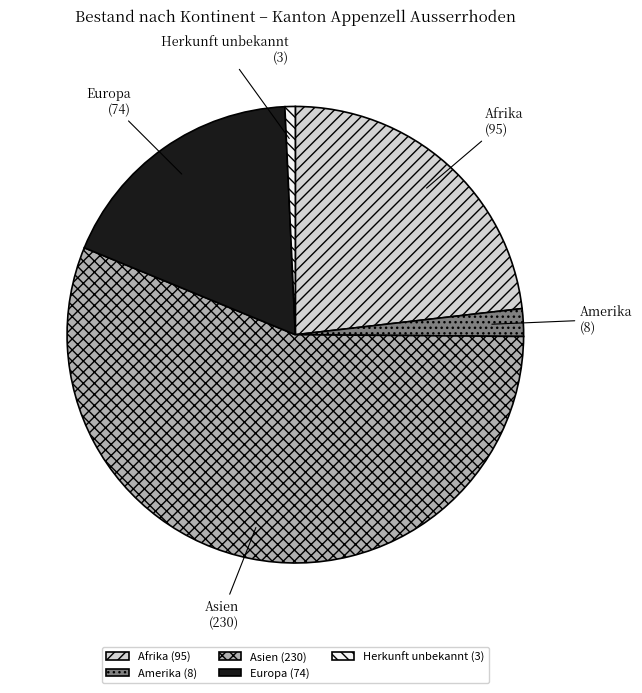

Which slice is the largest?

Asien